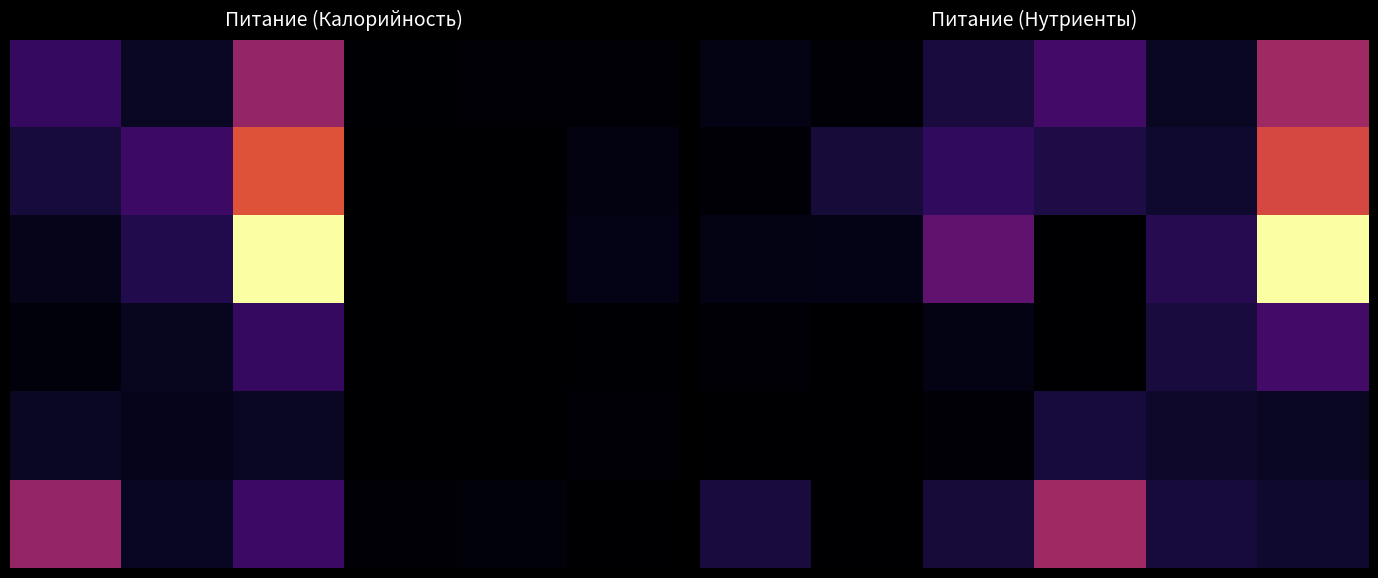

At how many categories does at least one series exceed 116?

1